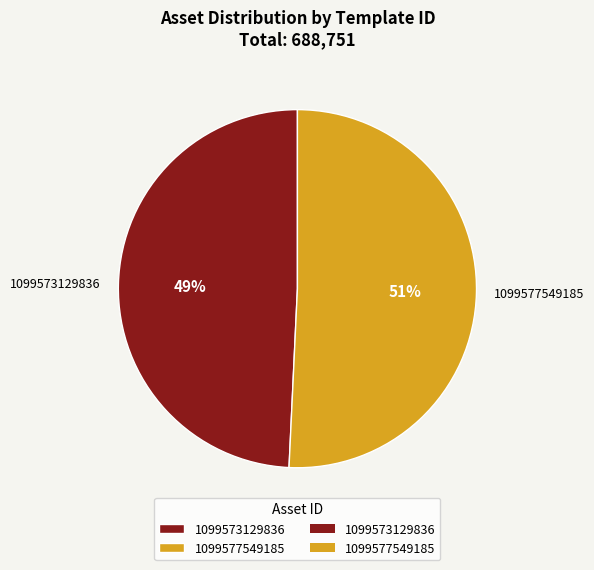

Rank the categories by value from lowest to highest.

1099573129836, 1099577549185